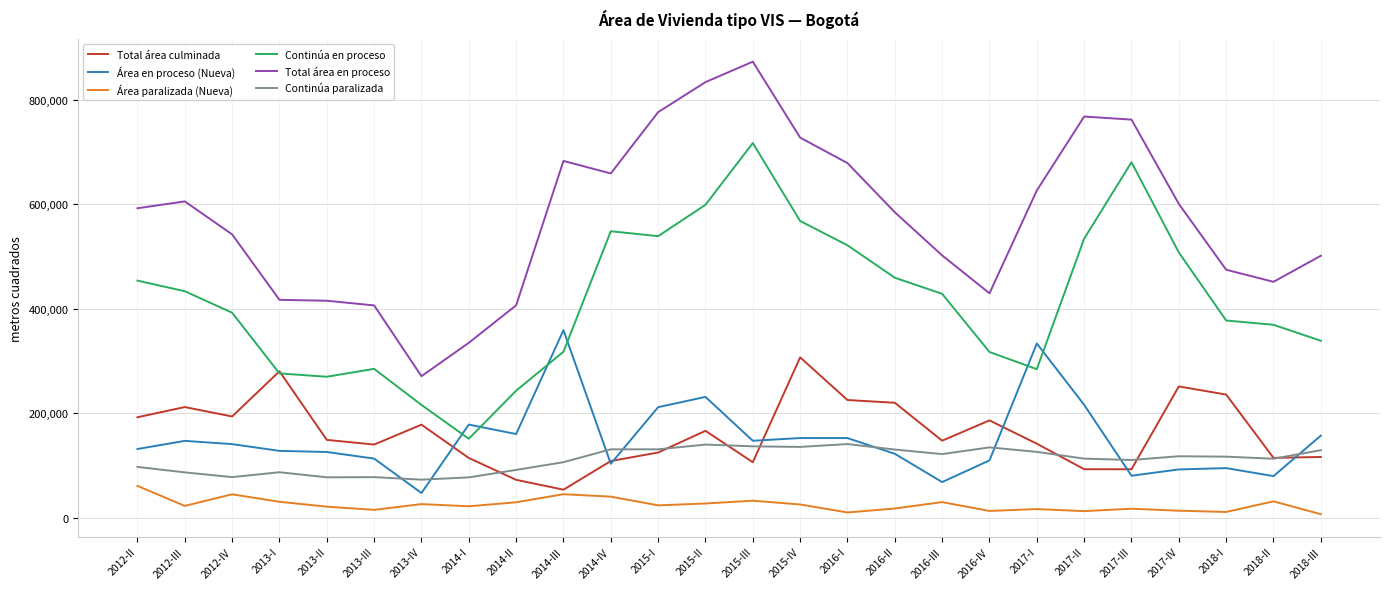

Which series has the largest range (max minus min)?

Total área en proceso